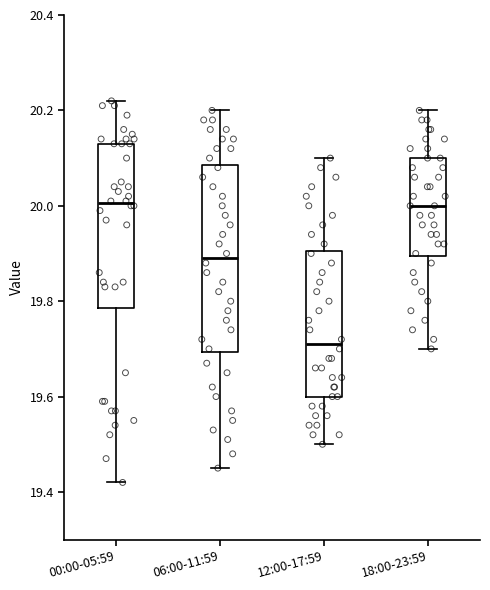

Which box has the lowest median line?

12:00-17:59